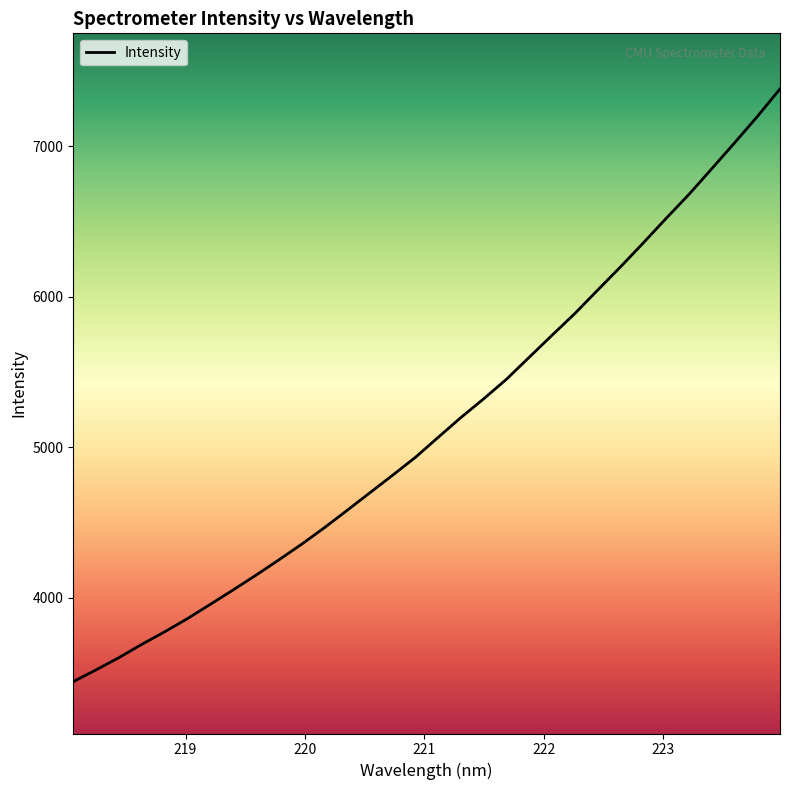

What is the difference between the maximum and minimum values?

3936.6